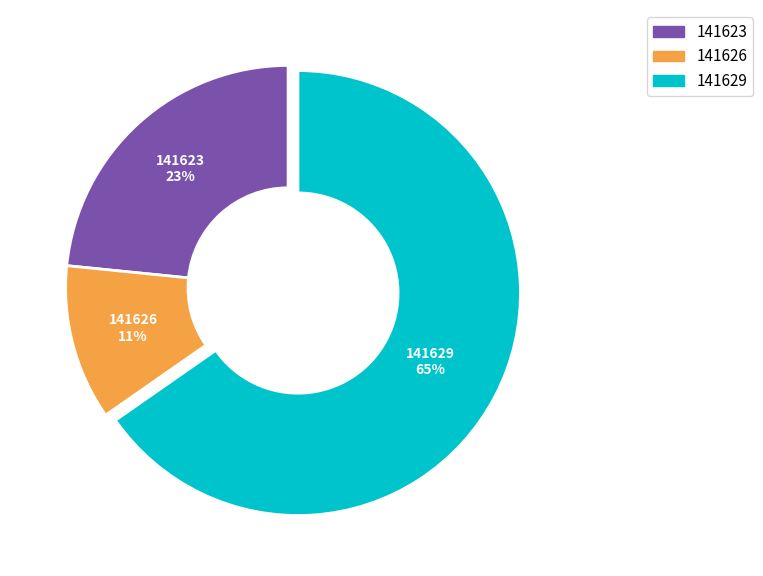

Is it true that 141629 is 65% of the pie?

True